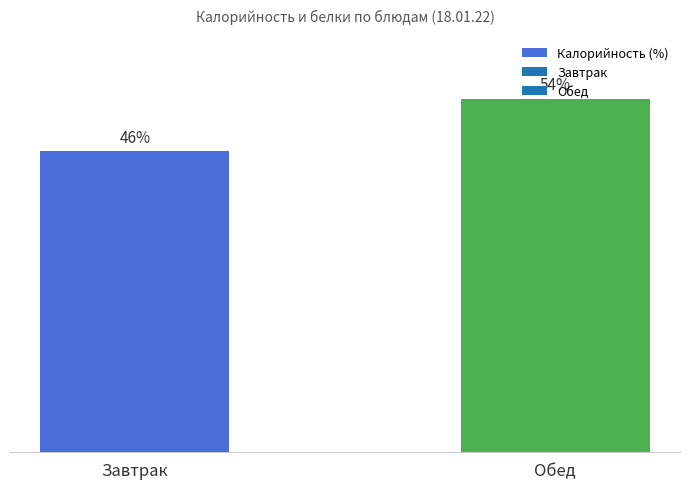

Are the bars grouped side by side (vs. stacked)?

No